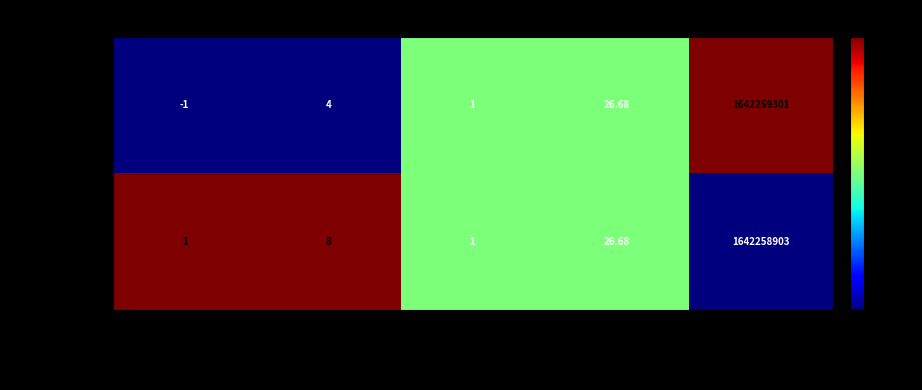

List the labels in order of 037ddd39… value, largest first.

time_stamp, value, io_index, valid_mainchain, direction